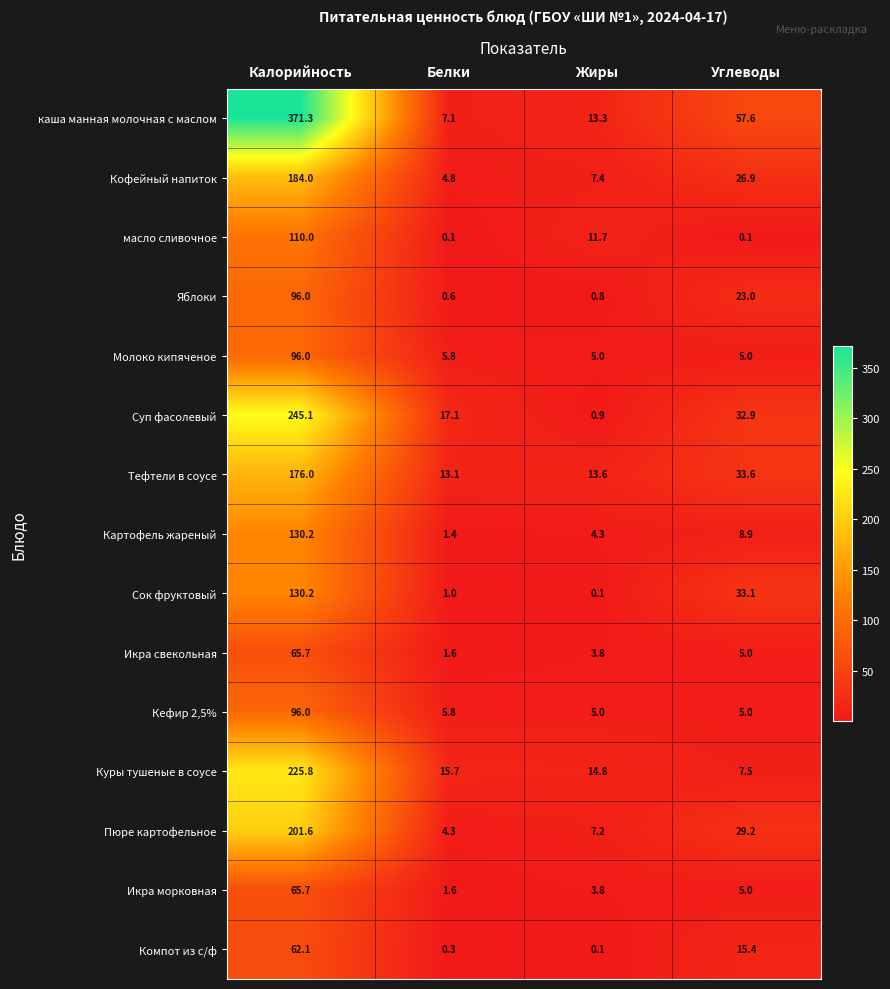

Which series has the largest total across all categories?

каша манная молочная с маслом